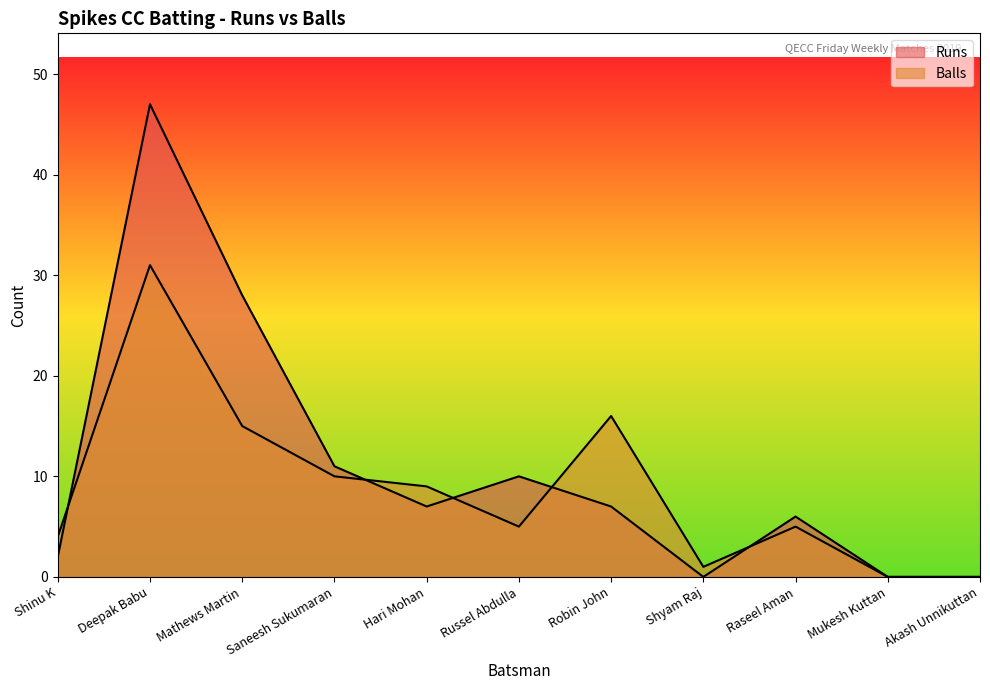

True or false: Runs has more than 0 points higher than both neighbors.

True